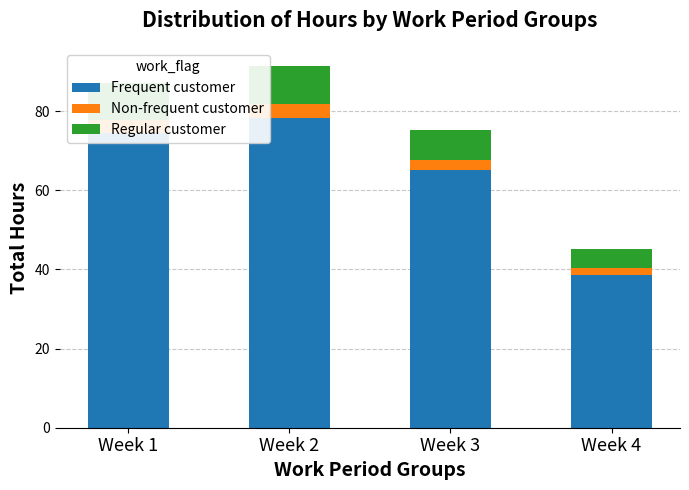

Count the number of categories in the chart.

4